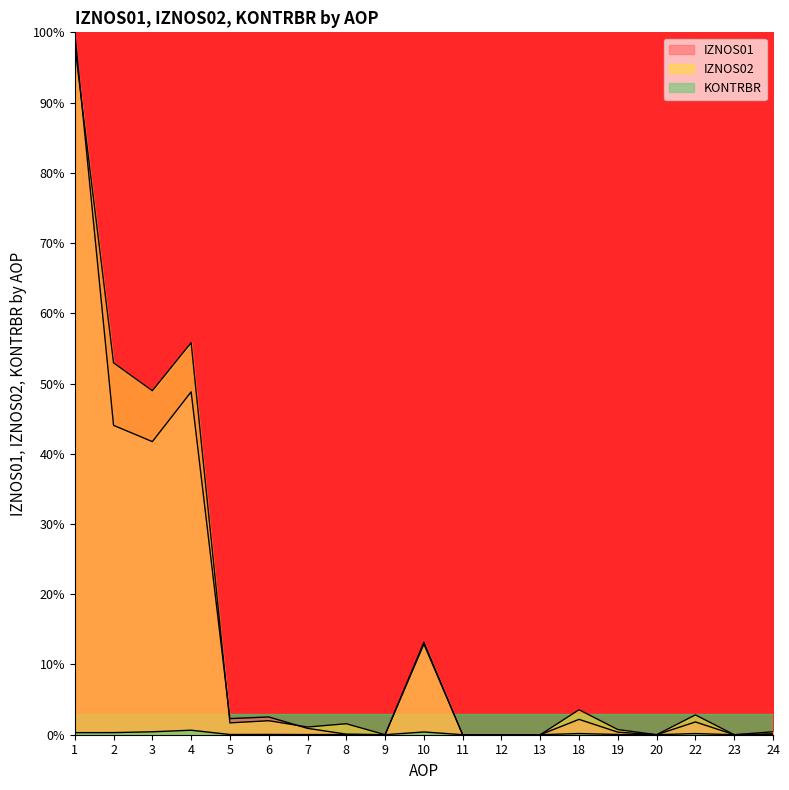

True or false: IZNOS02 and KONTRBR cross at least once.

False